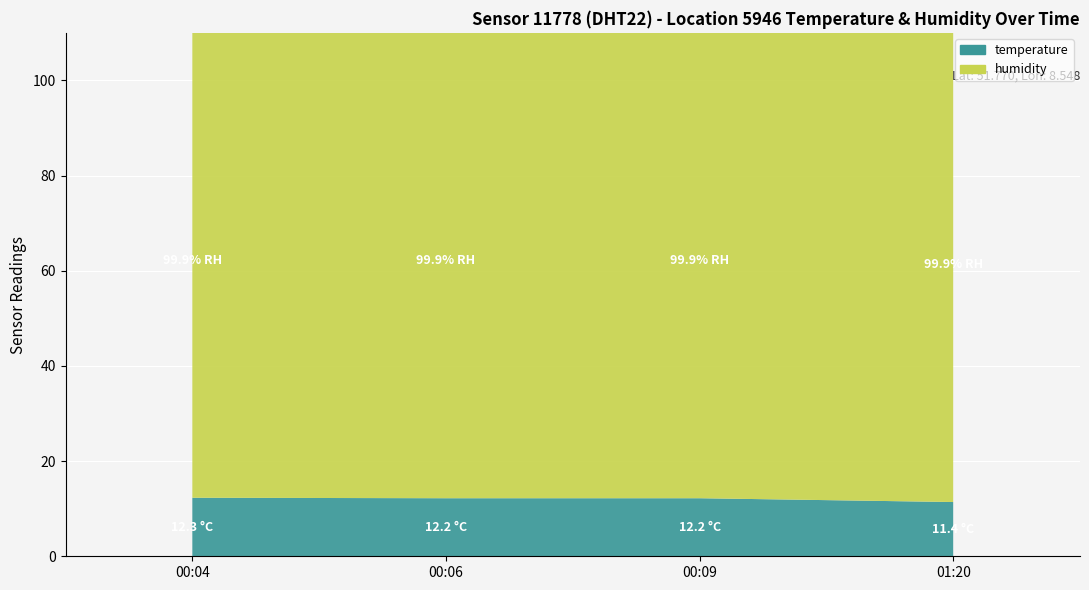

Reading left to right, what are all the values shown in this chart?

temperature: 12.3	12.2	12.2	11.4
humidity: 99.9	99.9	99.9	99.9